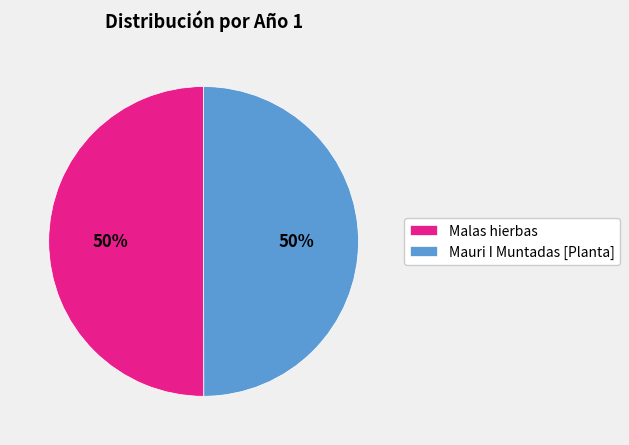

To the nearest percent, what is the combined percentage of Malas hierbas and Mauri I Muntadas [Planta]?

100%